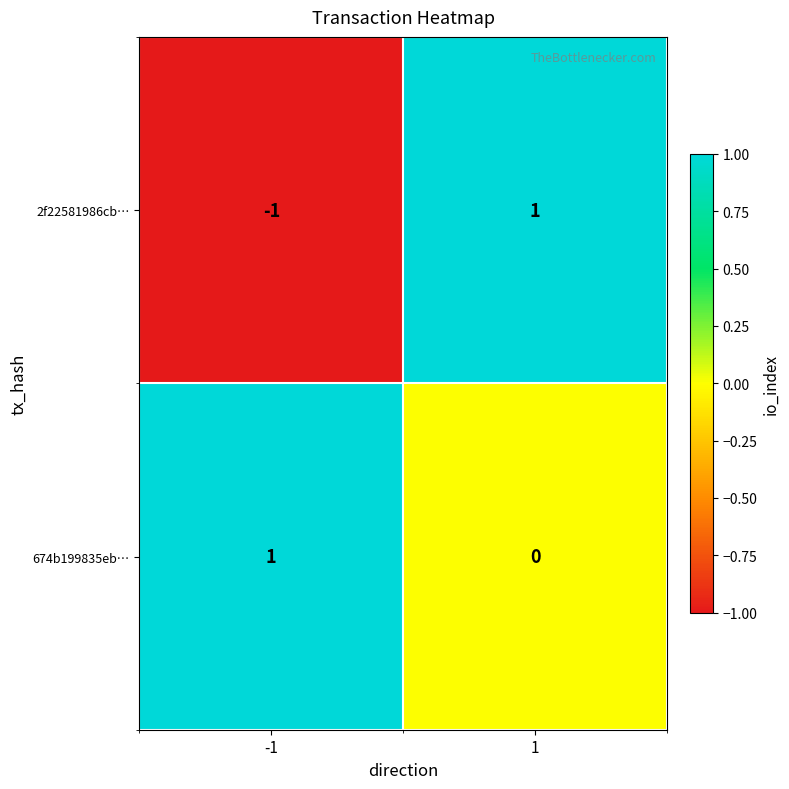

Which series has the largest range (max minus min)?

2f22581986cb…